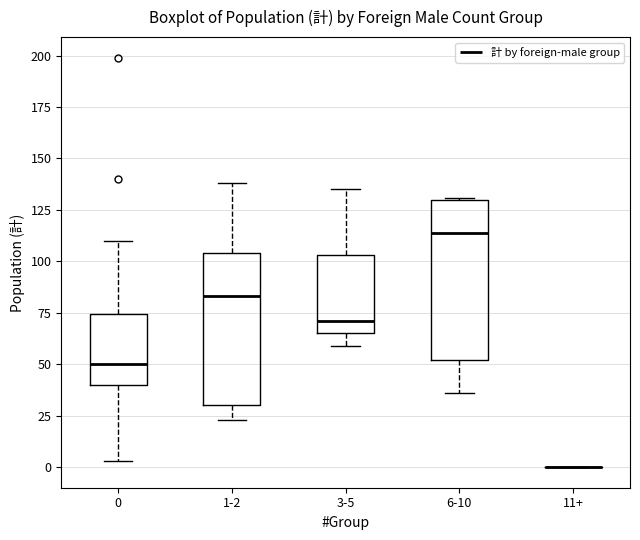

Reading left to right, read every box against the y-axis: the position of its median line, the range the box covers, and the ends of its whiskers. The values are not printed on the chart, so give them approximately, as read against the axis.

0: median 50, box 40 to 75, whiskers 5 to 110
1-2: median 85, box 30 to 105, whiskers 25 to 140
3-5: median 70, box 65 to 105, whiskers 60 to 135
6-10: median 115, box 50 to 130, whiskers 35 to 130
11+: box collapsed to a line at 0, whiskers 0 to 0